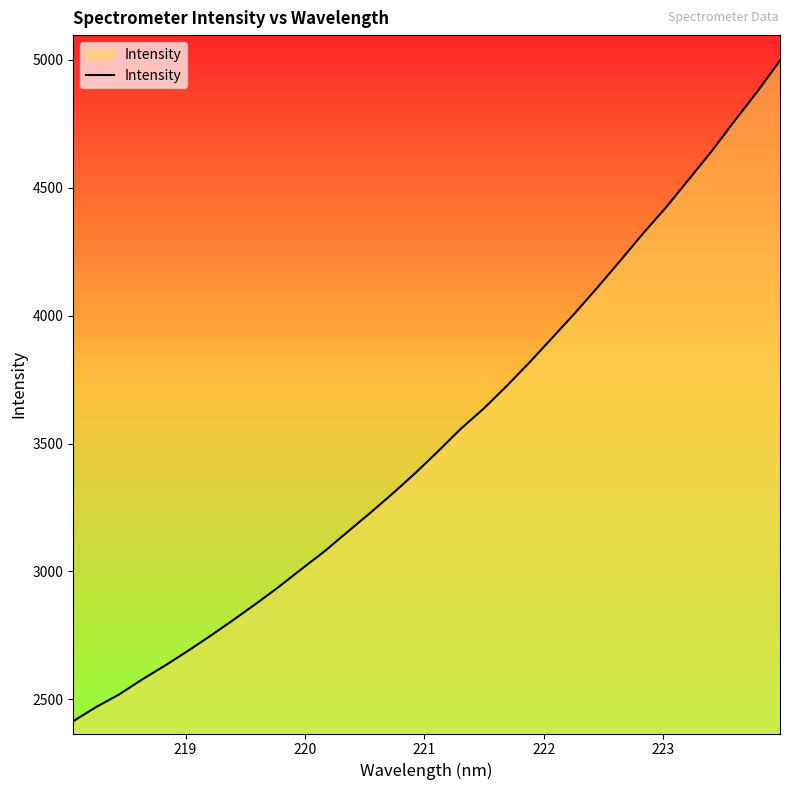

What is the minimum value shown in the chart?

2414.9